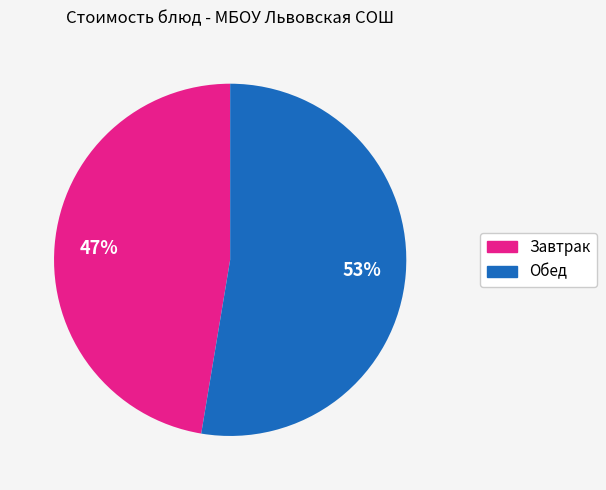

Is there a majority slice in this chart?

Yes